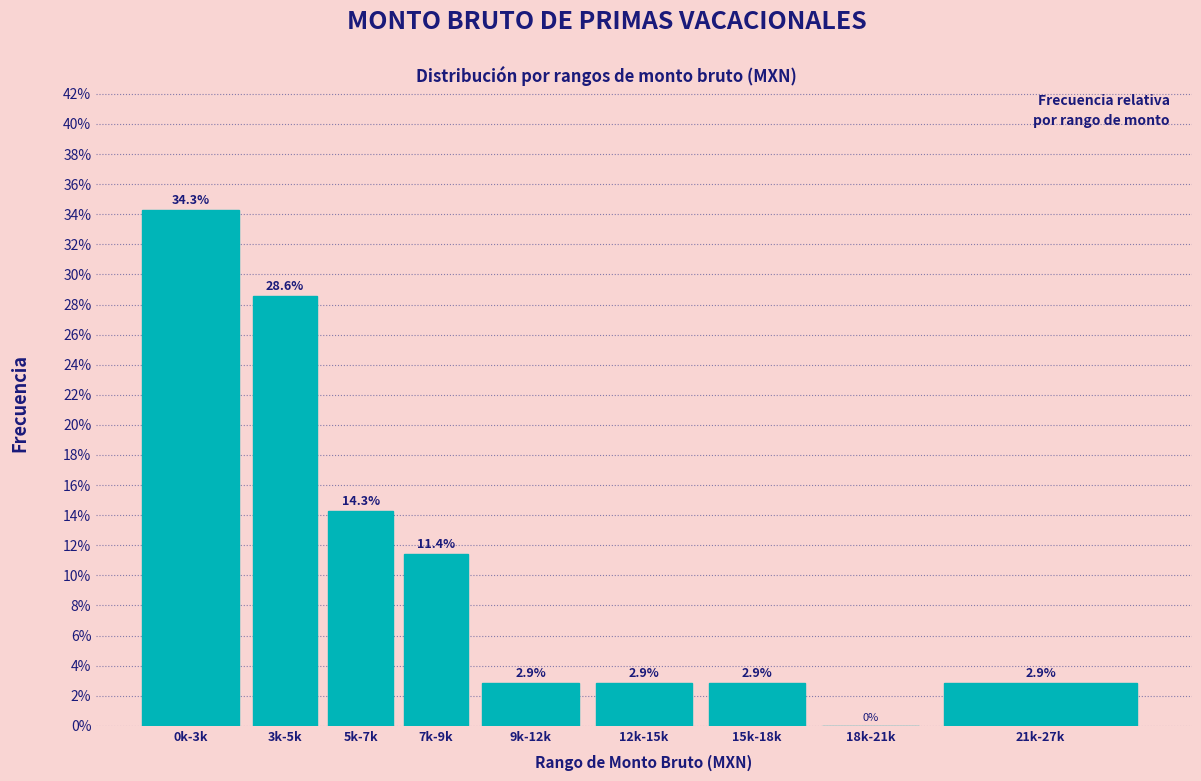

Reading left to right, extract all data points from this chart.

0k-3k=34.3	3k-5k=28.6	5k-7k=14.3	7k-9k=11.4	9k-12k=2.9	12k-15k=2.9	15k-18k=2.9	18k-21k=0.0	21k-27k=2.9